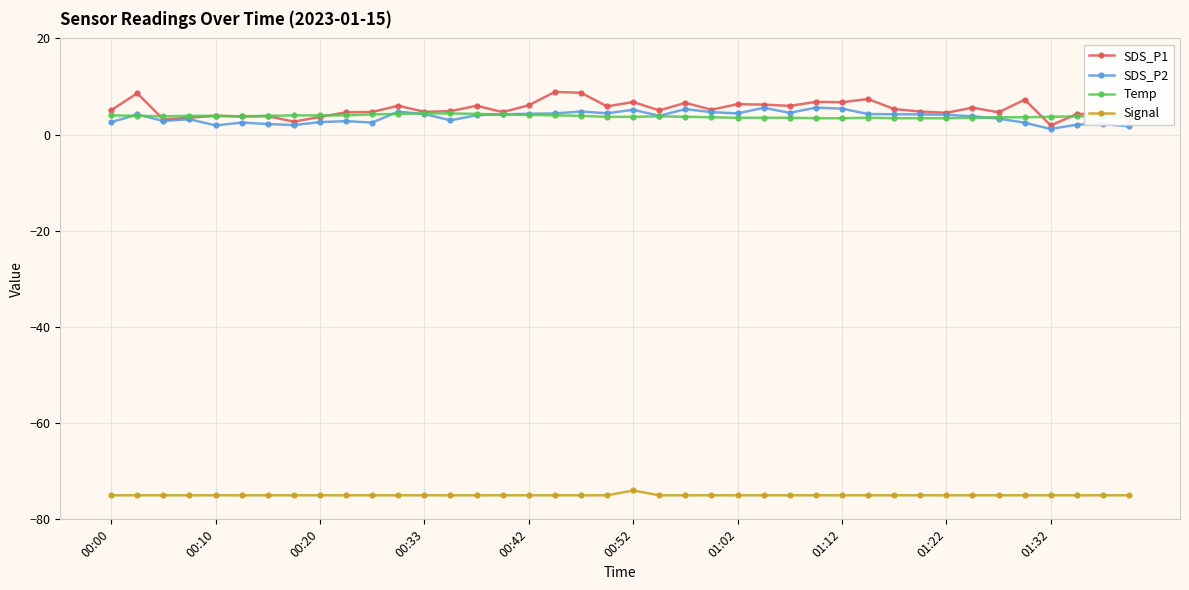

Which series has the widest spread of values?

SDS_P1